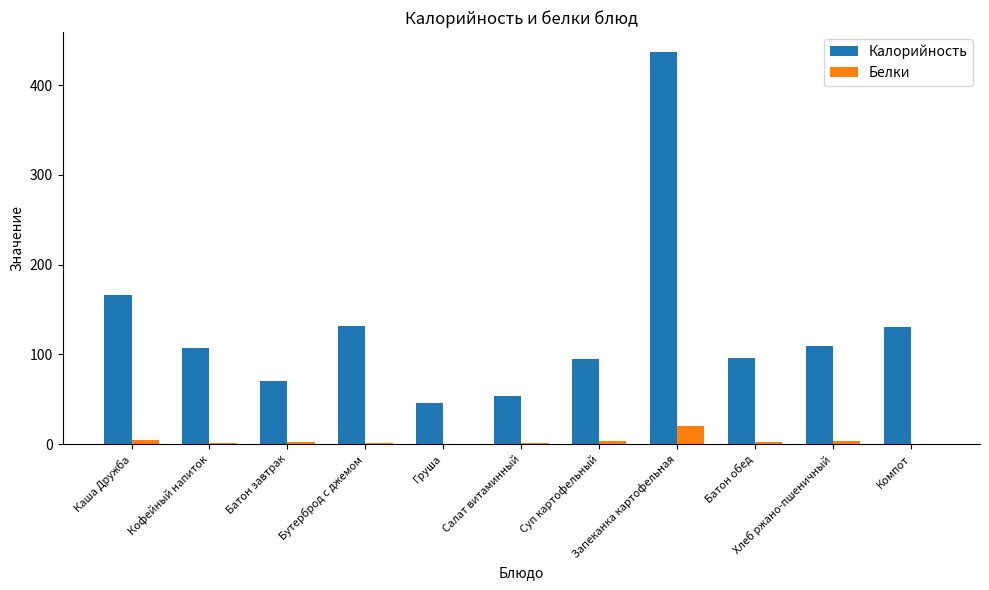

True or false: Белки has a value of 2.9 at Батон обед.

True